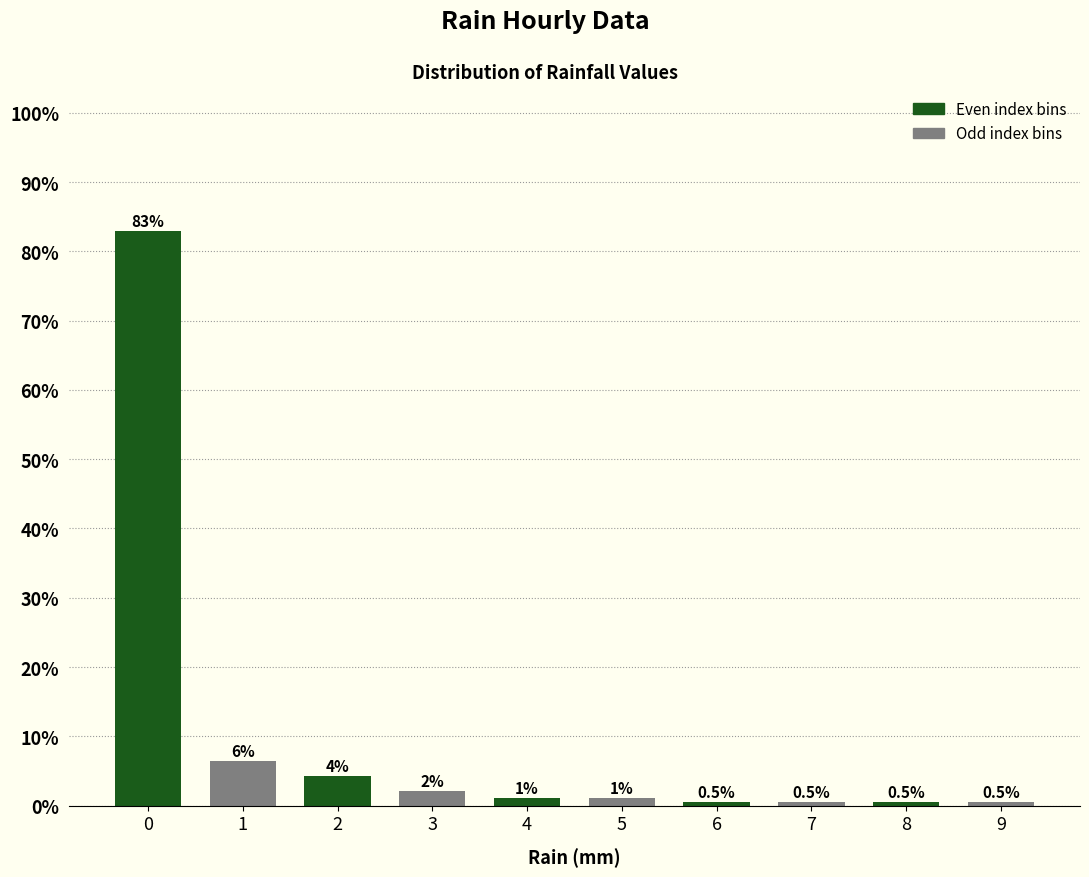

What is the approximate value at 9?

0.5